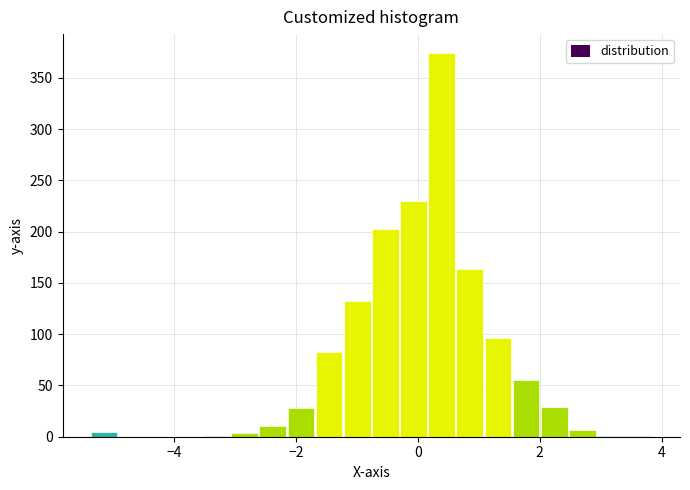

Read against the x-axis, roughly where is the centre of the tallest bar?

0.4